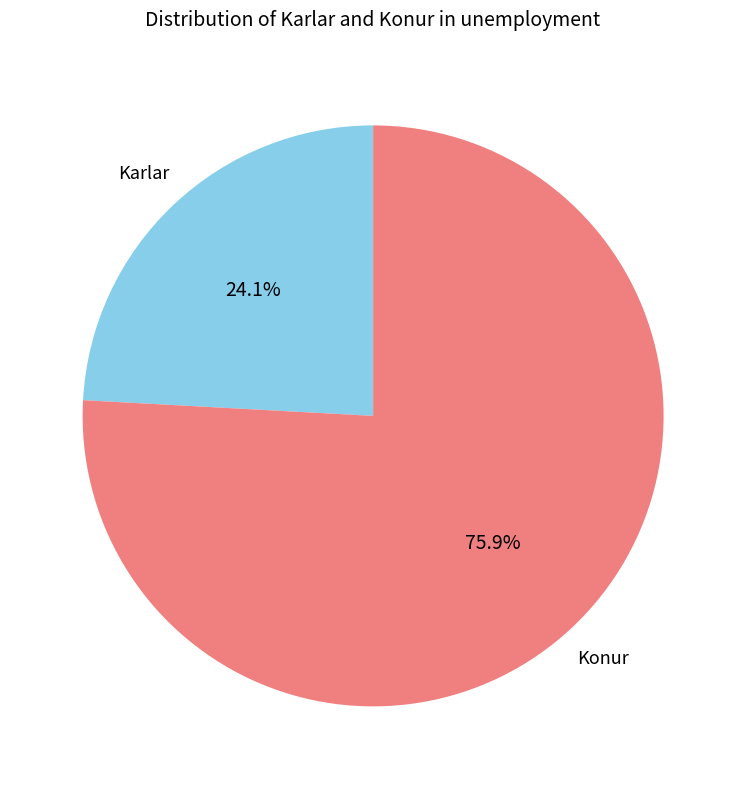

Is there a majority slice in this chart?

Yes